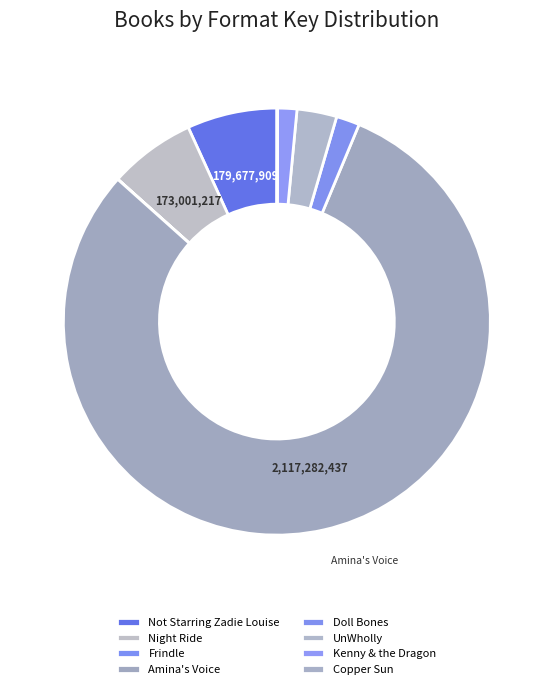

To the nearest percent, what is the average slice percentage?

12%